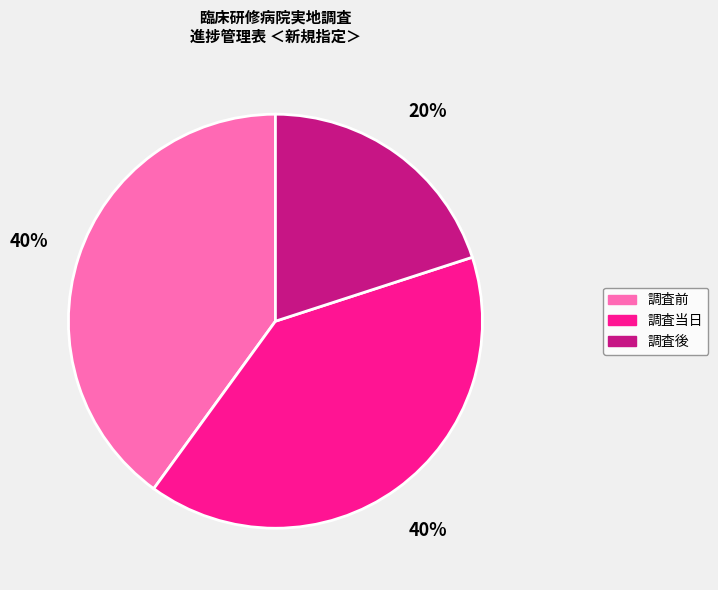

Is there any slice that represents more than half of the pie?

No